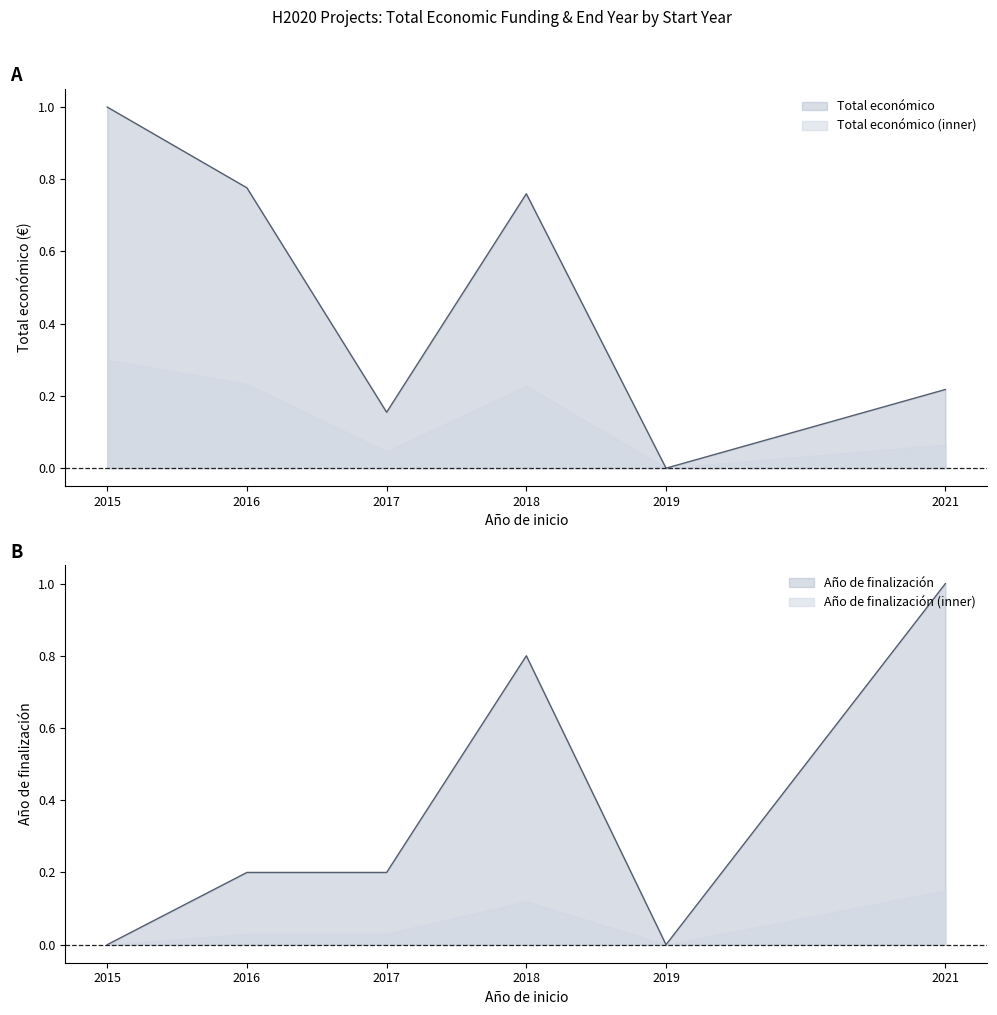

What are all the series names shown in the legend?

Total económico, Año de finalización